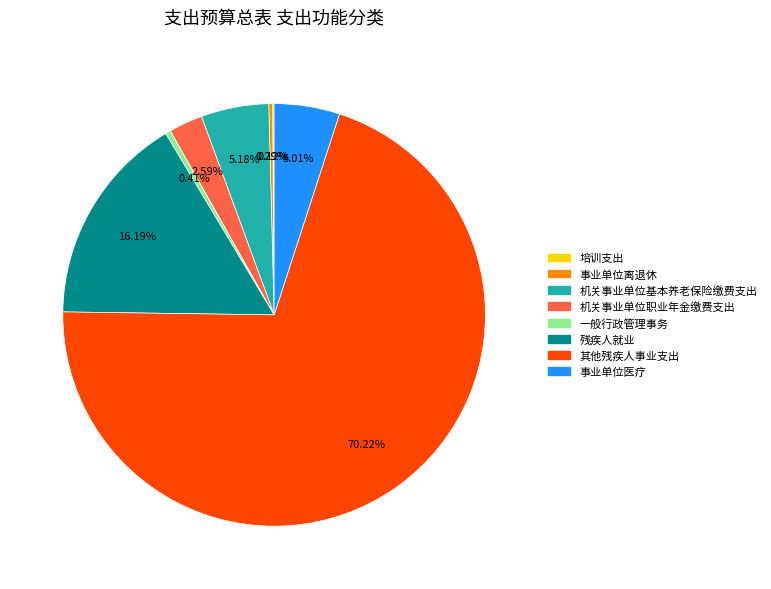

What is the ratio of the value at 残疾人就业 to the value at 事业单位医疗?

3.2